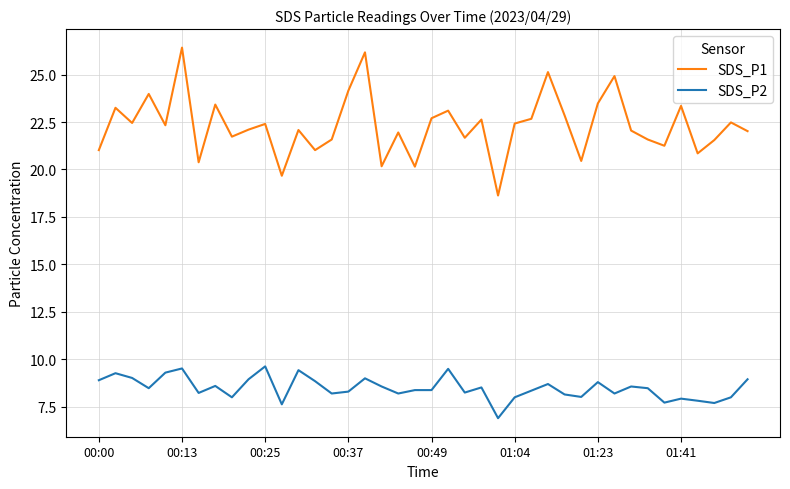

What is the maximum value shown in the chart?

26.4